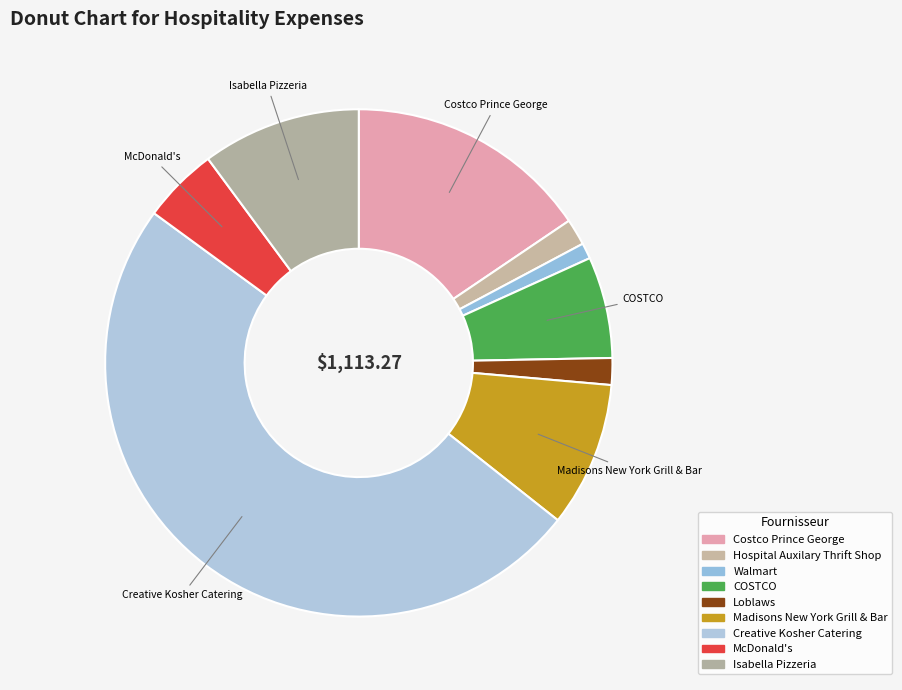

Count the number of slices in the pie.

9